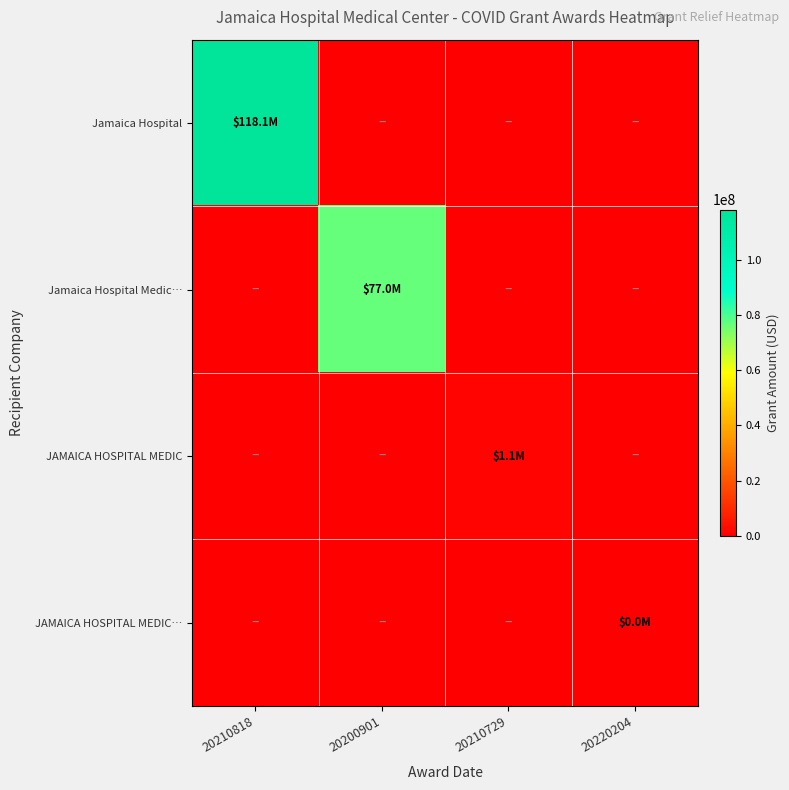

Reading right to left, list all the values displayed in this chart.

Jamaica Hospital: 20220204=0	20210729=0	20200901=0	20210818=118143520
Jamaica Hospital Medic…: 20220204=0	20210729=0	20200901=76990753	20210818=0
JAMAICA HOSPITAL MEDIC: 20220204=0	20210729=1144748	20200901=0	20210818=0
JAMAICA HOSPITAL MEDIC…: 20220204=4192	20210729=0	20200901=0	20210818=0